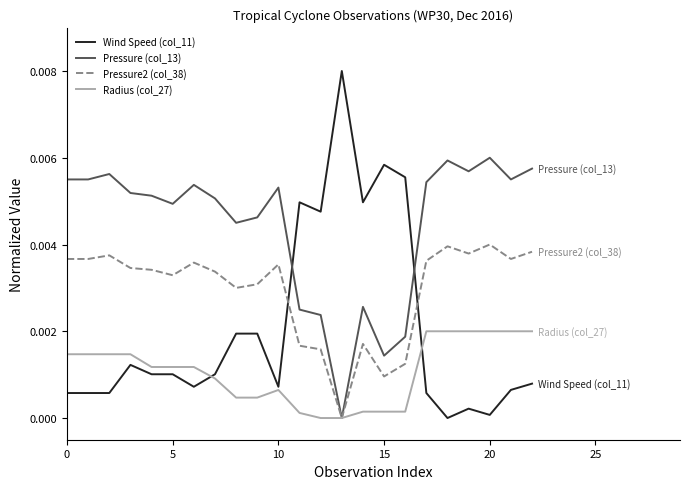

After their last crossing, which series has the higher values: Wind Speed (col_11) or Pressure2 (col_38)?

Pressure2 (col_38)